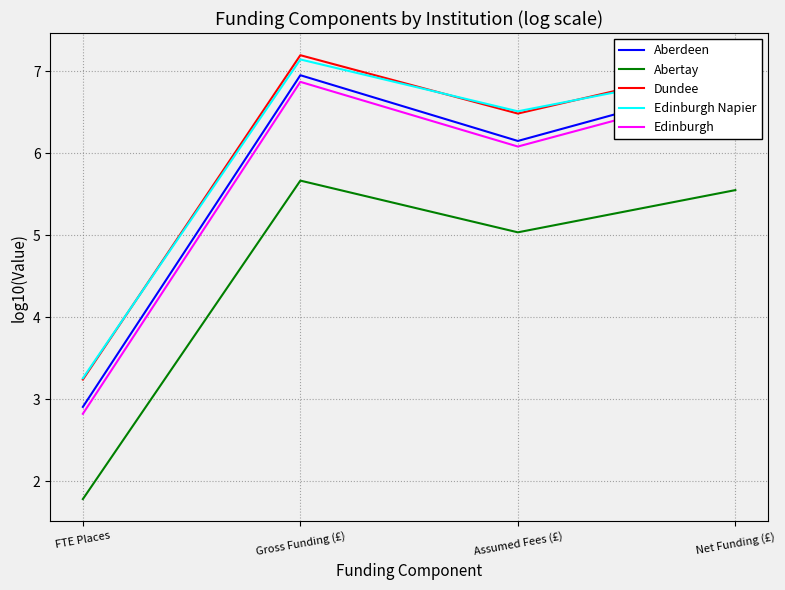

Reading left to right, list all the values displayed in this chart.

Aberdeen: FTE Places=2.9	Gross Funding (£)=7.0	Assumed Fees (£)=6.2	Net Funding (£)=6.9
Abertay: FTE Places=1.8	Gross Funding (£)=5.7	Assumed Fees (£)=5.0	Net Funding (£)=5.6
Dundee: FTE Places=3.2	Gross Funding (£)=7.2	Assumed Fees (£)=6.5	Net Funding (£)=7.1
Edinburgh Napier: FTE Places=3.3	Gross Funding (£)=7.1	Assumed Fees (£)=6.5	Net Funding (£)=7.0
Edinburgh: FTE Places=2.8	Gross Funding (£)=6.9	Assumed Fees (£)=6.1	Net Funding (£)=6.8